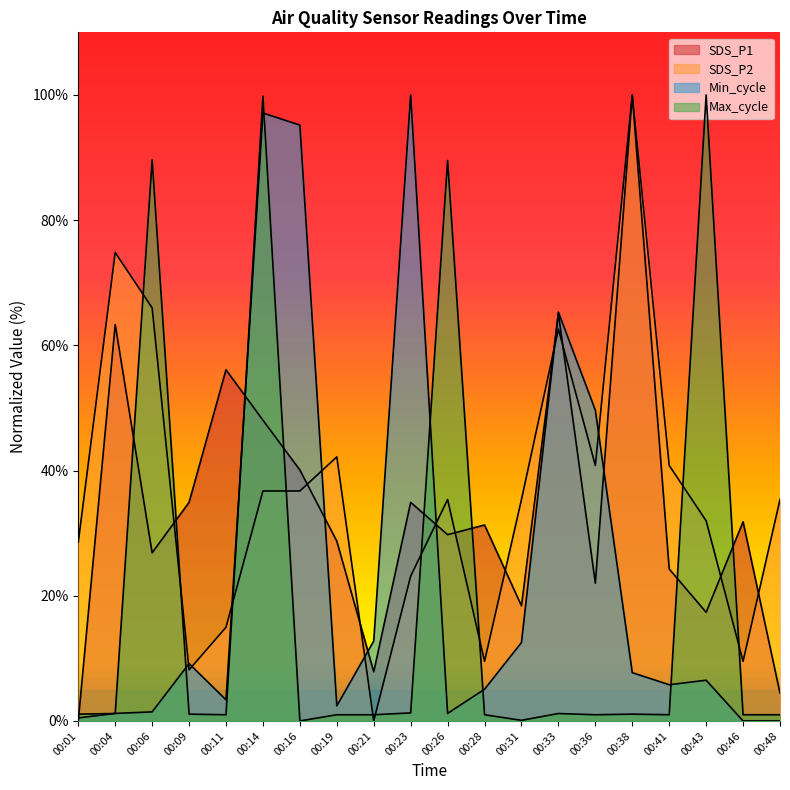

In SDS_P1, how many points are lower than both neighbors (excluding endpoints)?

6